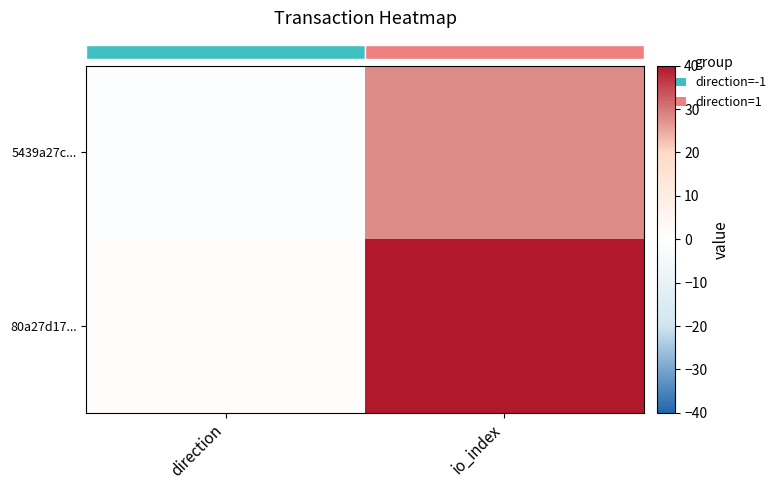

Which label corresponds to the largest value in the chart?

io_index